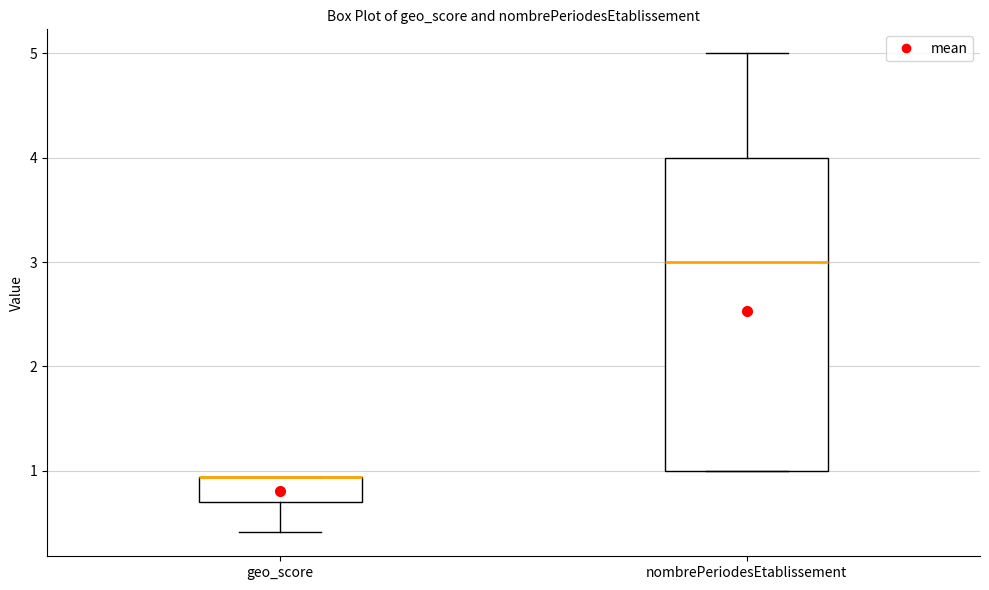

Comparing the boxes themselves (not the whiskers), which one is the tallest?

nombrePeriodesEtablissement